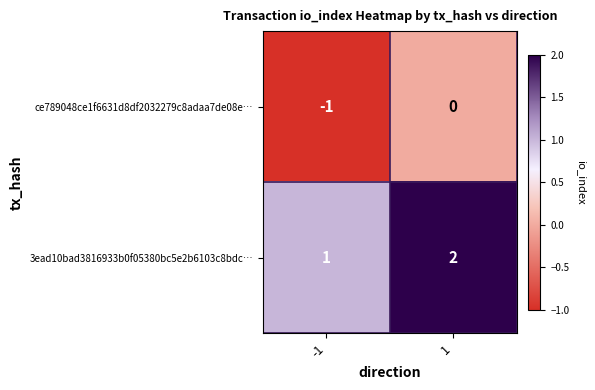

How many series are shown in this chart?

2